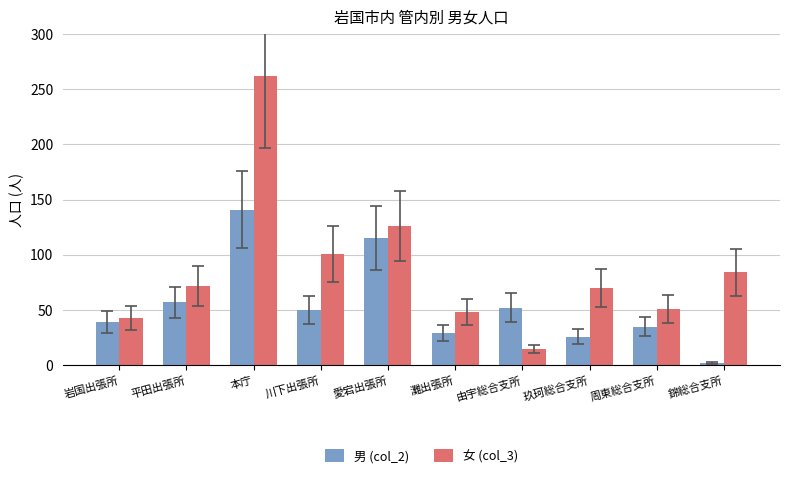

Which label corresponds to the smallest value in the chart?

錦総合支所